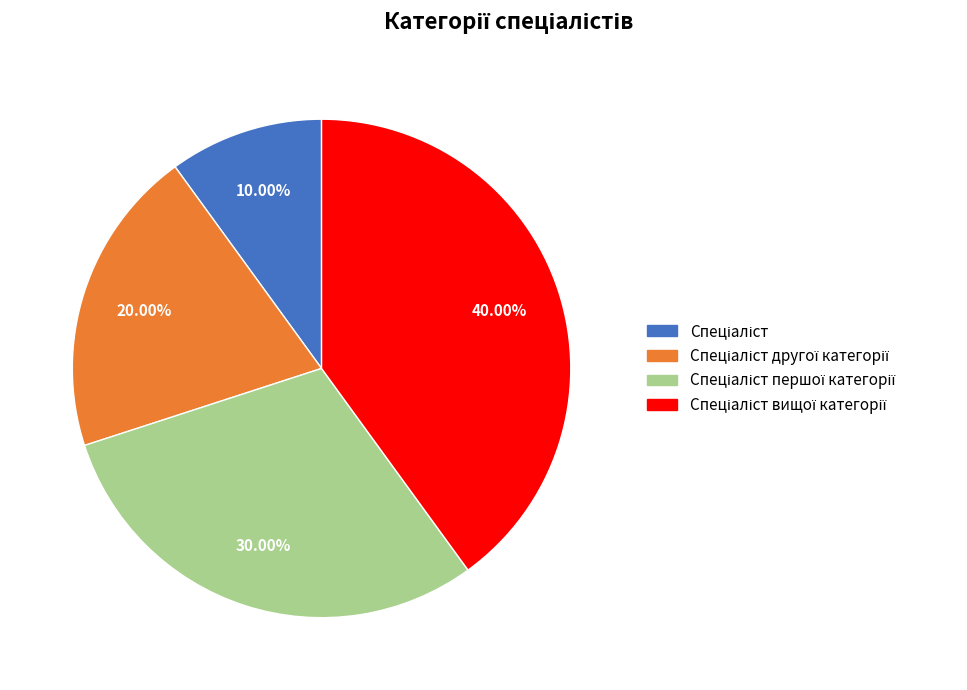

Does any single category account for the majority?

No